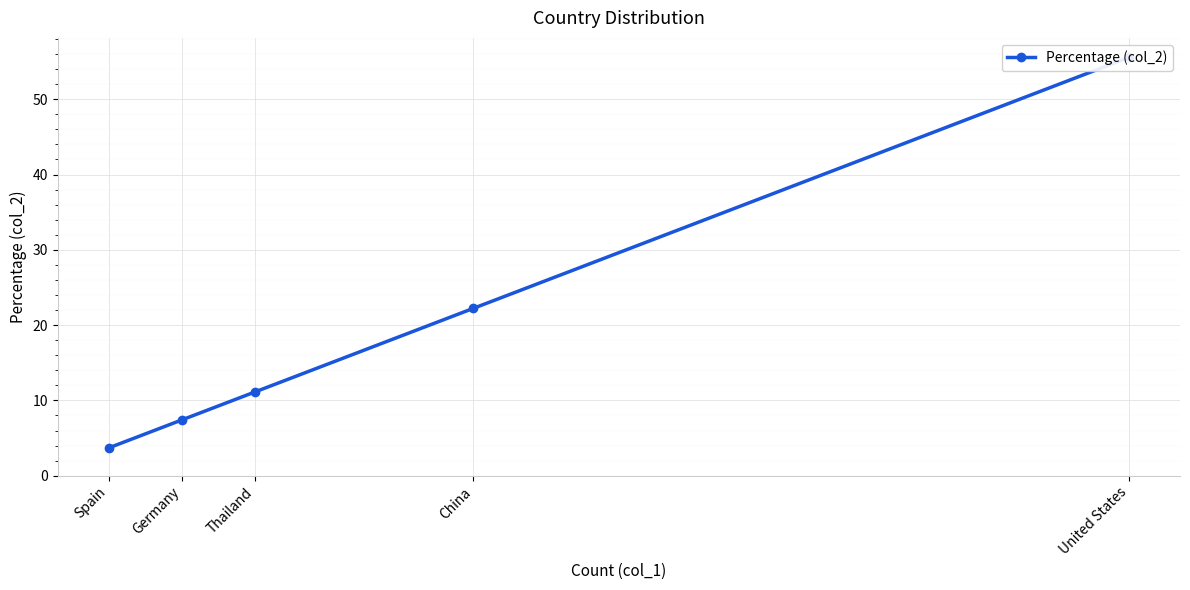

What position from the right is Thailand?

3